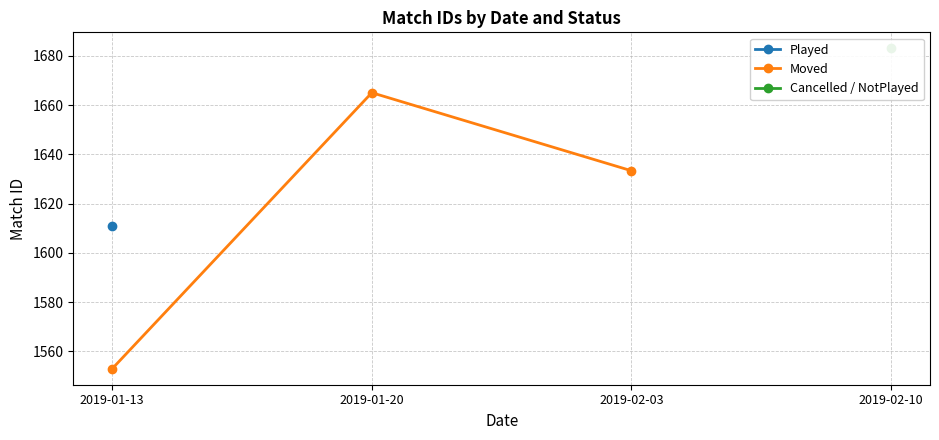

How many values exceed 1633?

2